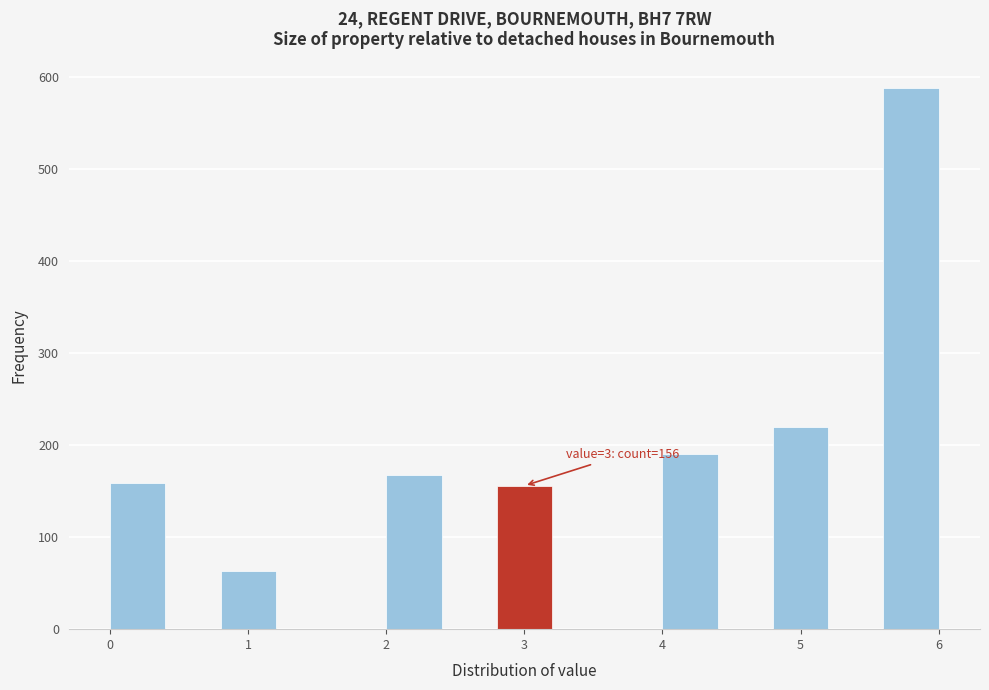

Over which range of the x-axis is the bar tallest?

5.6 to 6.0